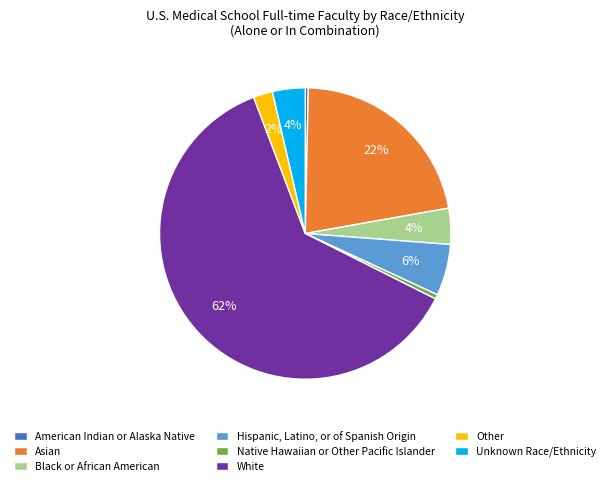

What is the ratio of the value at White to the value at Asian?

2.8